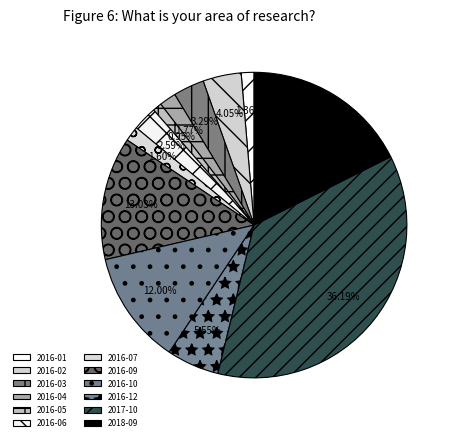

What percentage is the 2016-04 slice, to the nearest percent?

2%